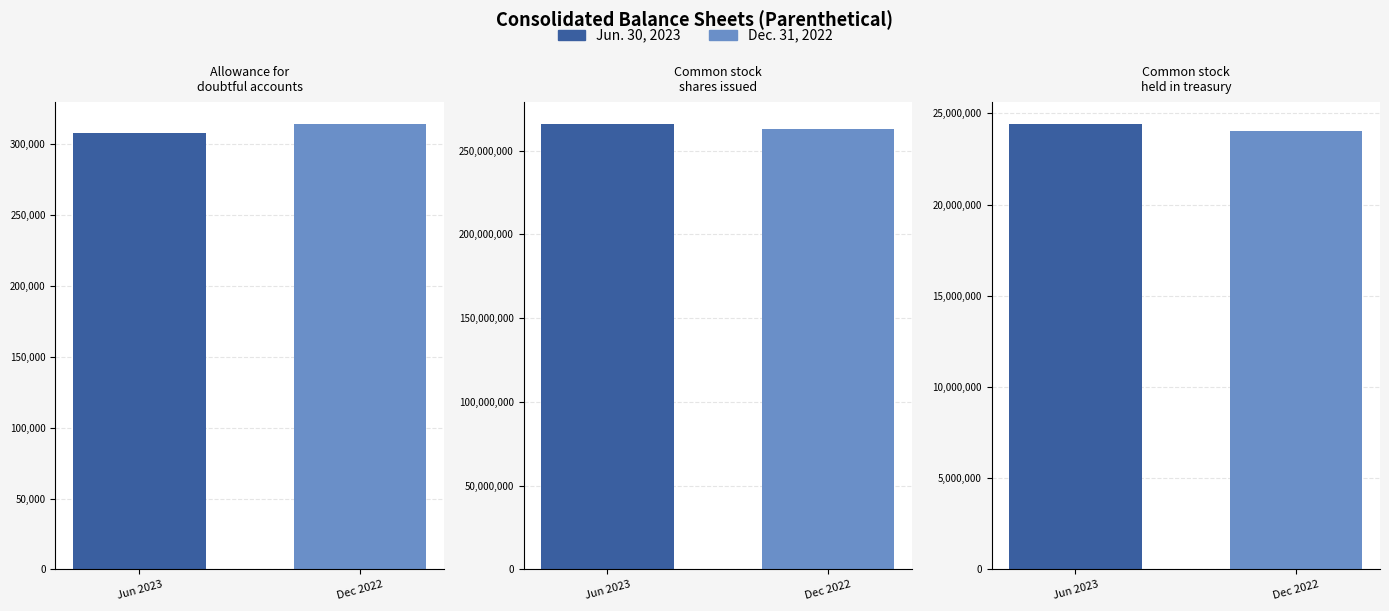

What position from the right is Allowance for
doubtful accounts?

3